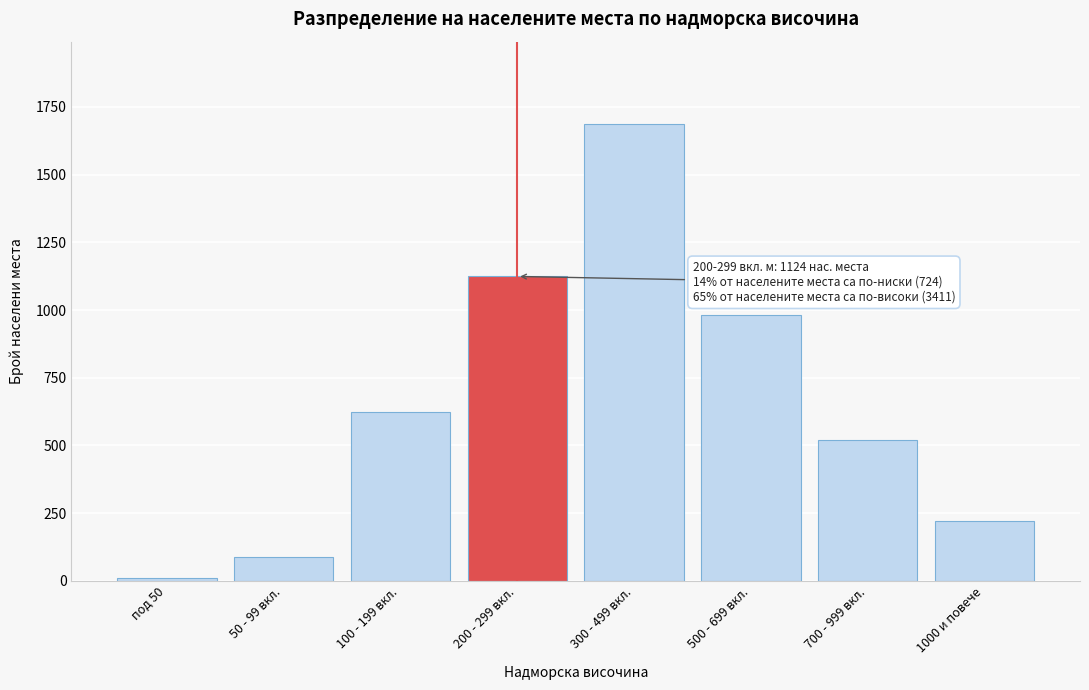

Reading left to right, transcribe all the data shown in this chart.

12	89	623	1124	1687	982	521	221